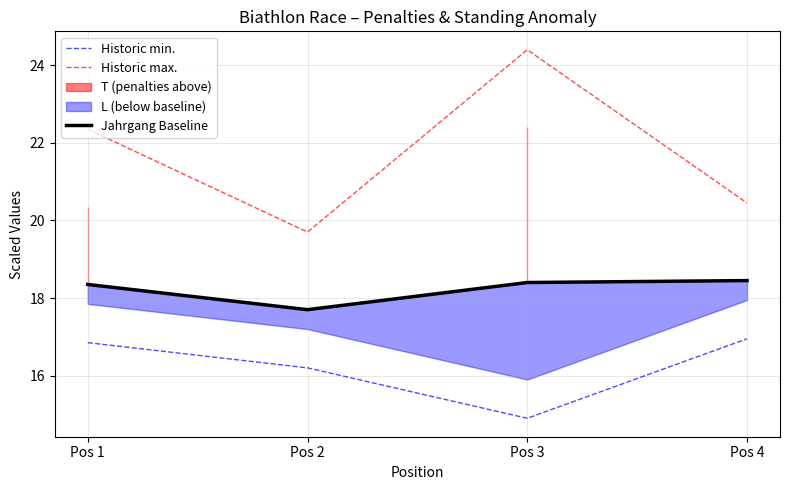

Which series has the widest spread of values?

Historic max.